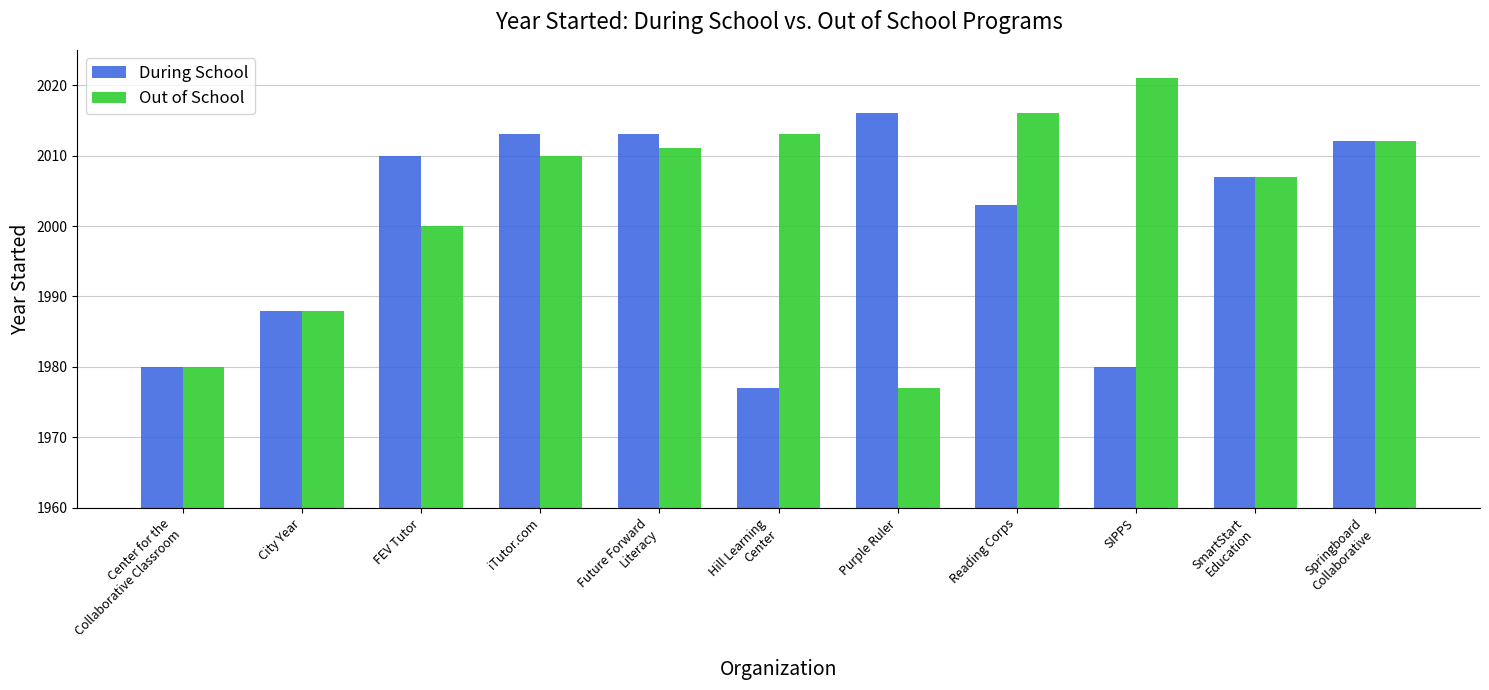

At how many categories does at least one series exceed 2015?

3